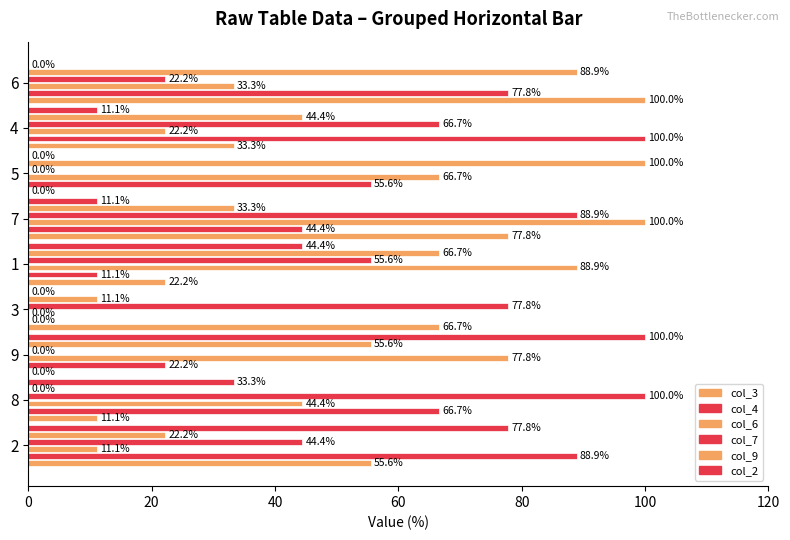

How many data points does each series have?

9